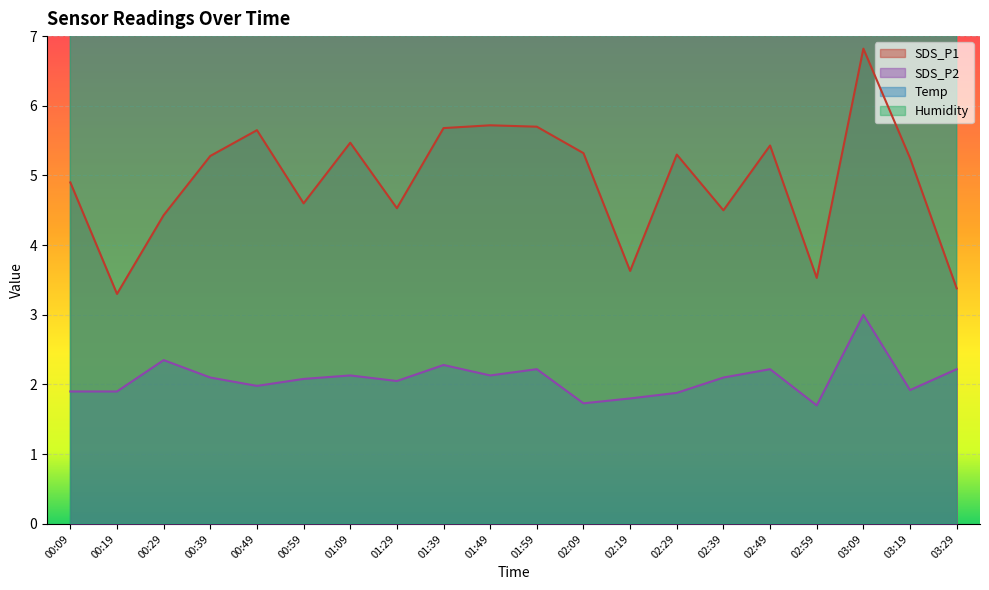

At 00:39, list the series in order from smallest to largest.

SDS_P2, SDS_P1, Temp, Humidity